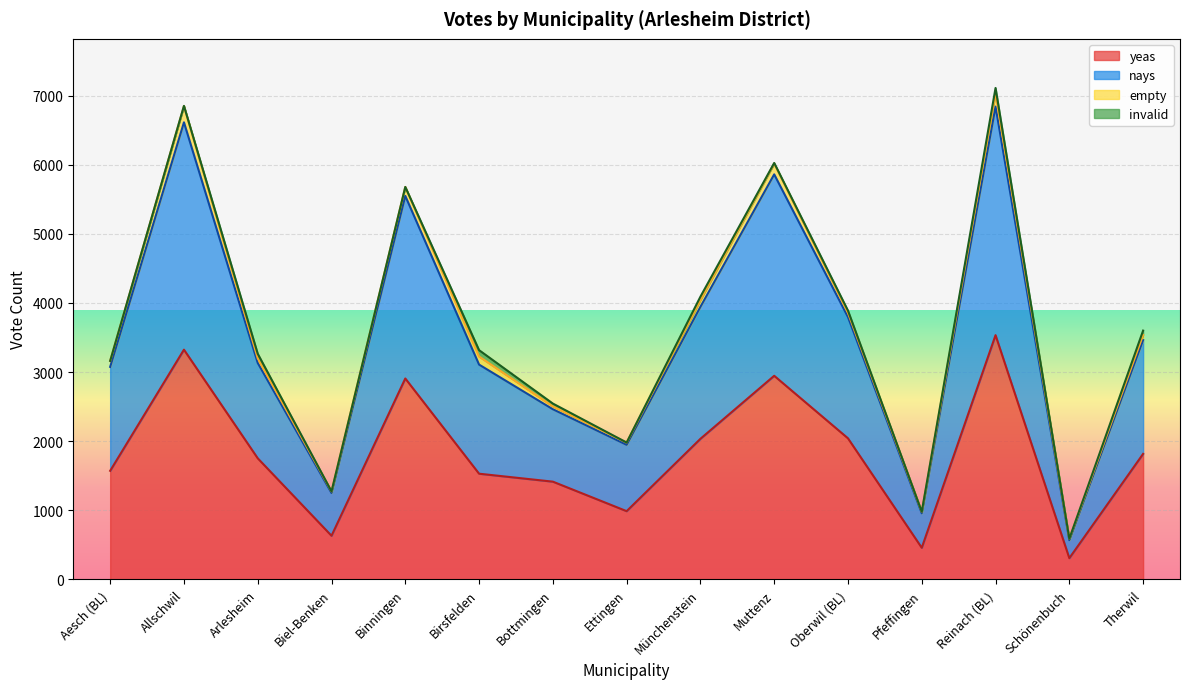

True or false: nays and yeas intersect in this chart.

False